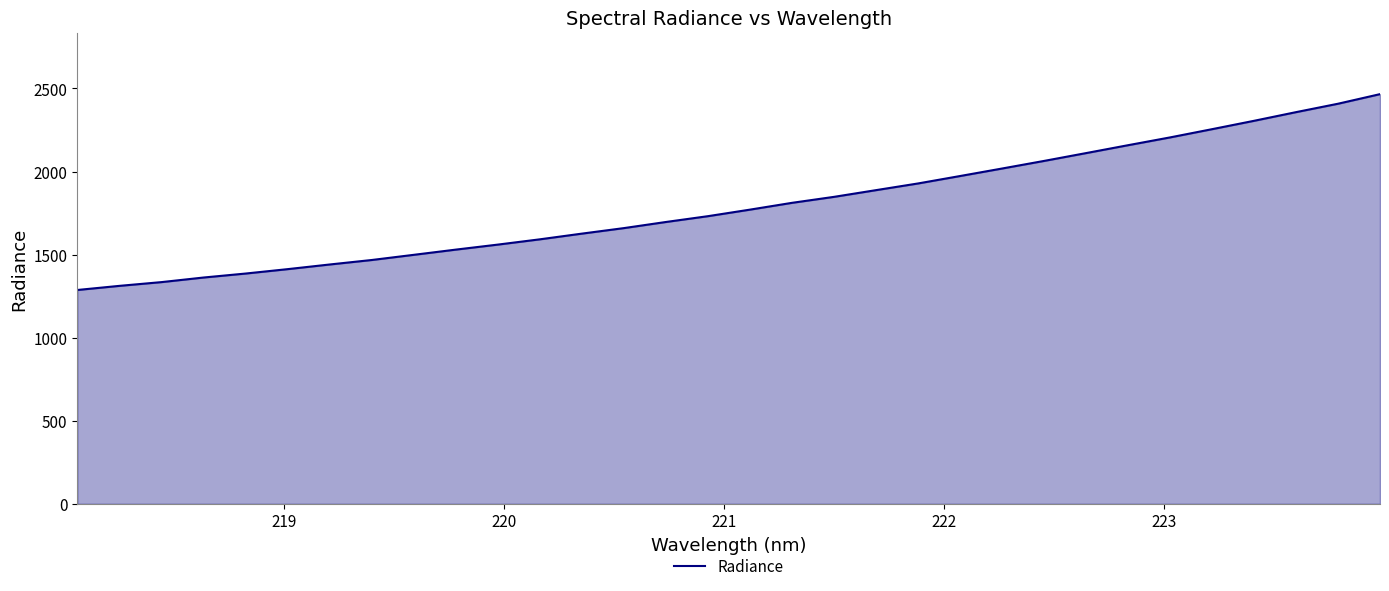

What is the minimum value shown in the chart?

1287.0